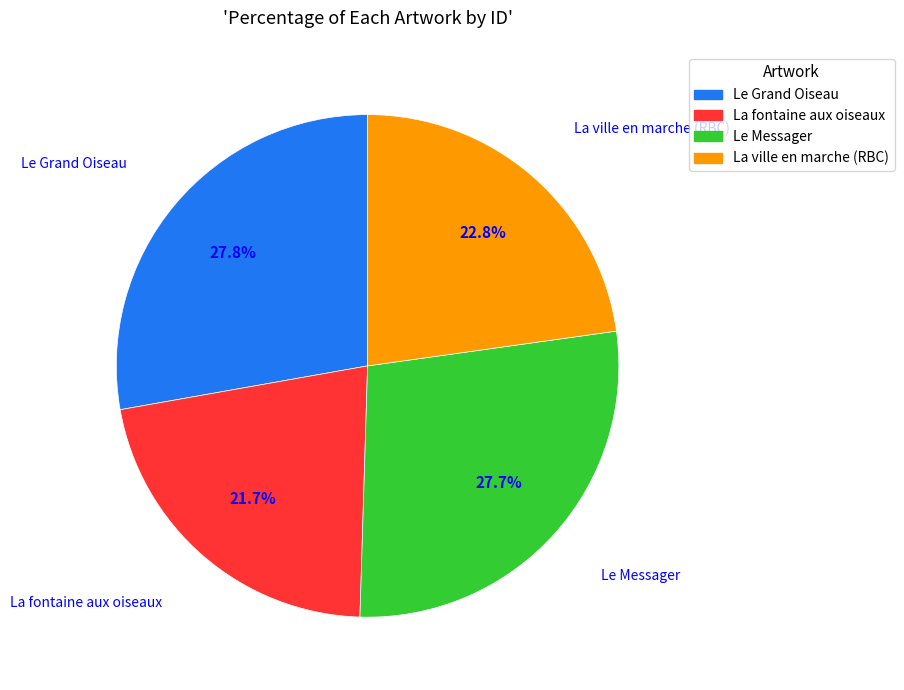

The La ville en marche (RBC) slice represents 23% of the pie. True or false?

True